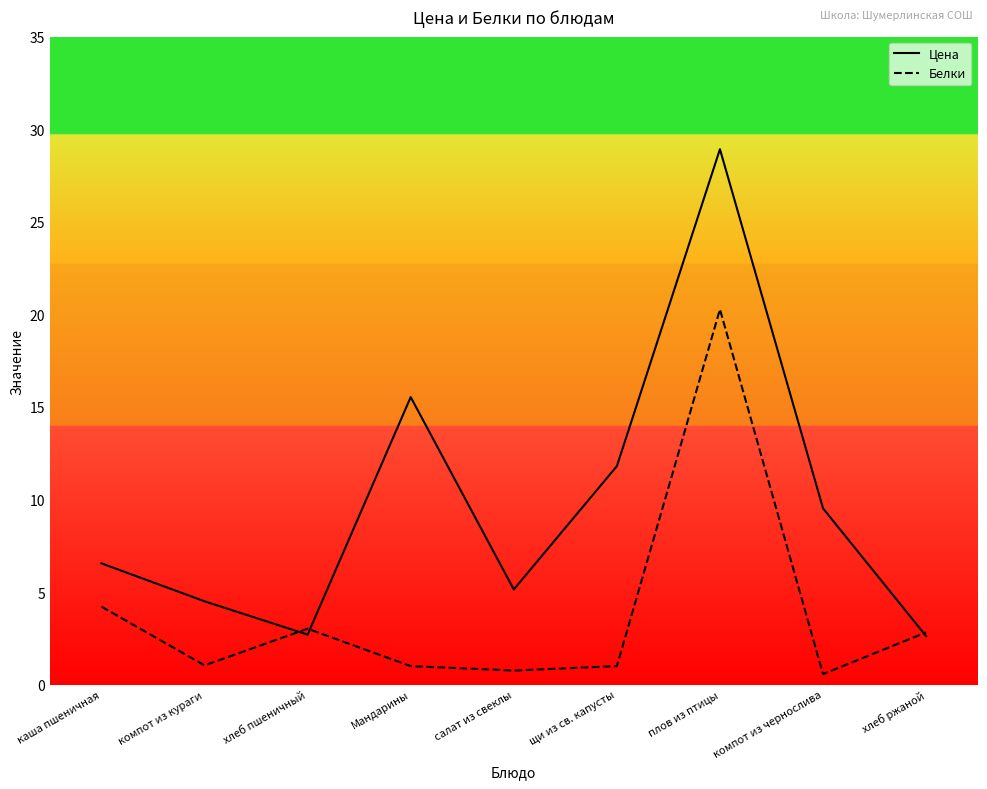

What is the difference between the Белки values at компот из чернослива and щи из св. капусты?

0.4